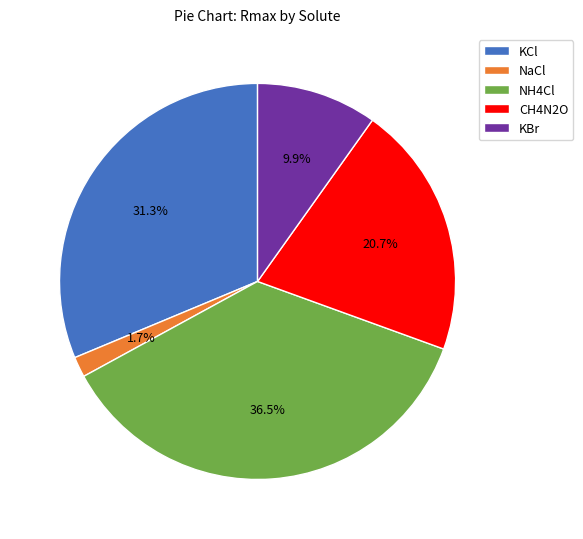

Rank the categories by value from lowest to highest.

NaCl, KBr, CH4N2O, KCl, NH4Cl